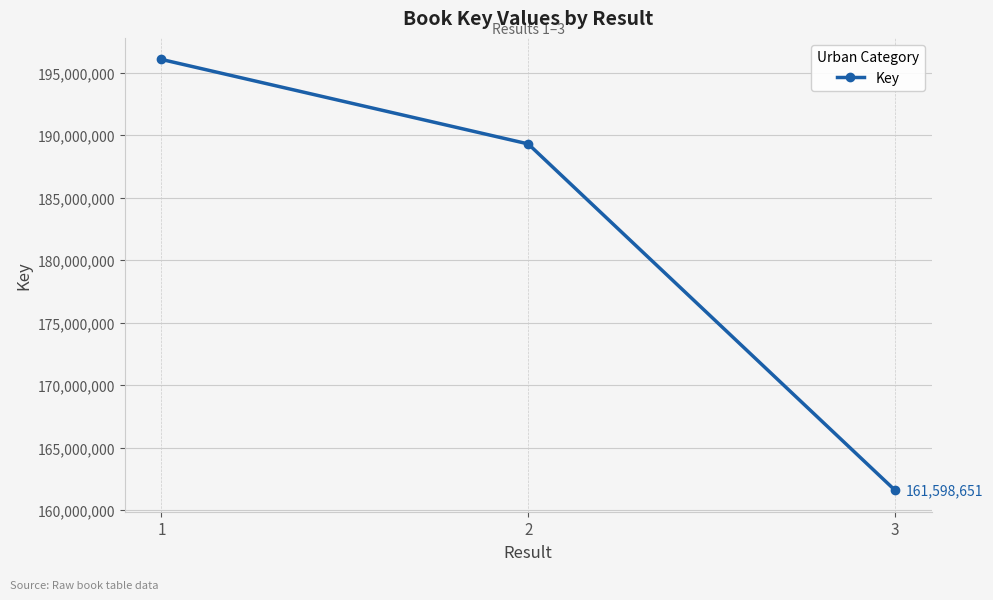

How many values are between 161598651 and 196068777?

3